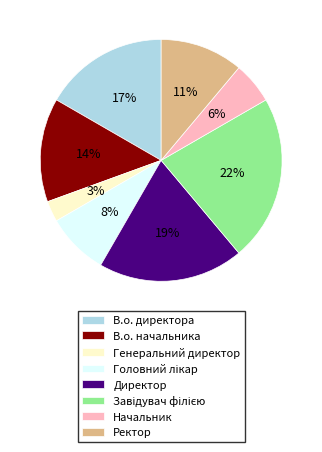

Which slice is the smallest?

Генеральний директор